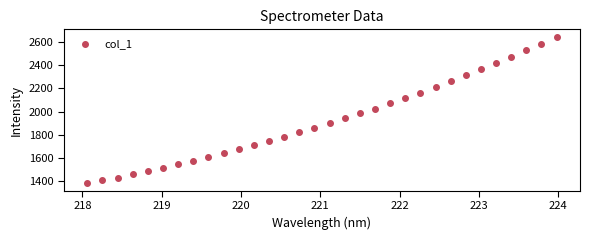

What is the range of X values (max minus min)?

5.9